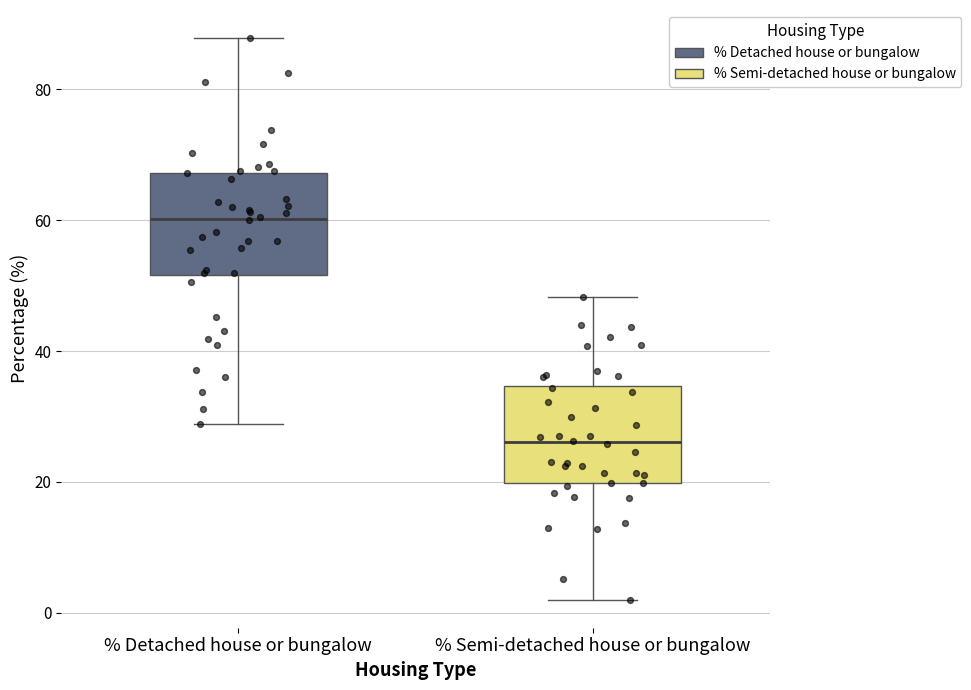

Which box has the lowest median line?

% Semi-detached house or bungalow